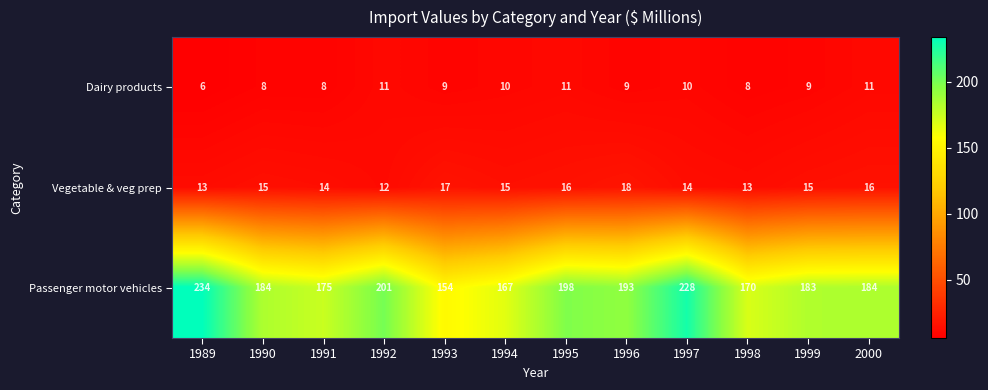

At how many categories does at least one series exceed 132?

12